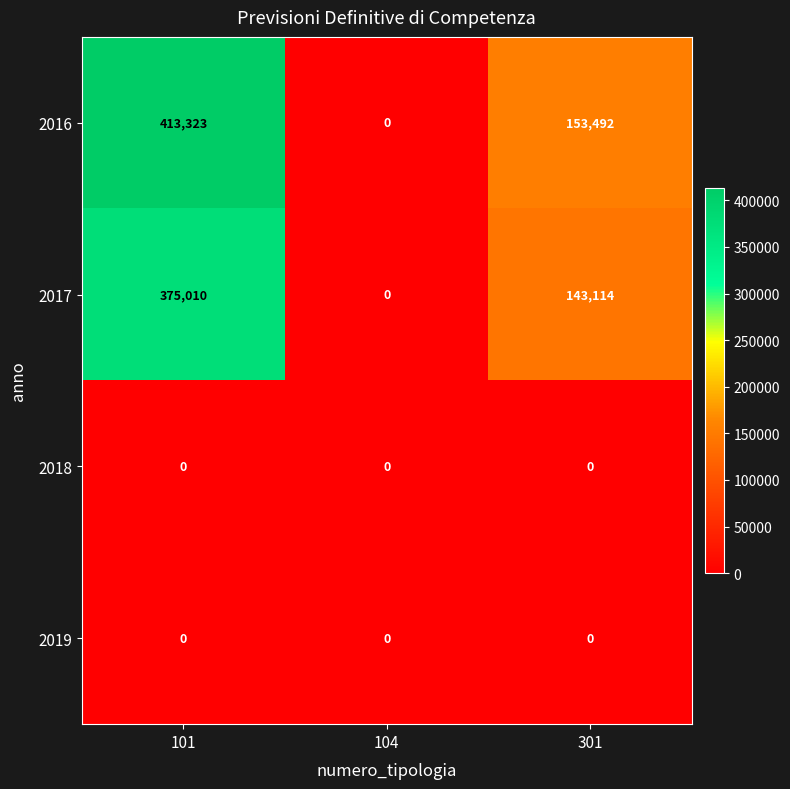

At which category does the chart reach its peak across all series?

101